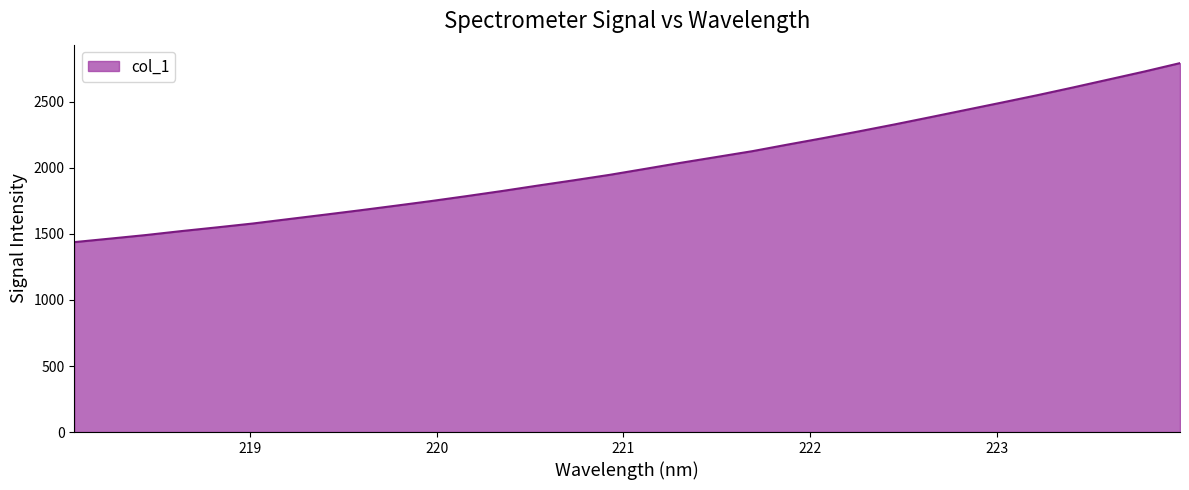

What is the minimum value shown in the chart?

1438.3